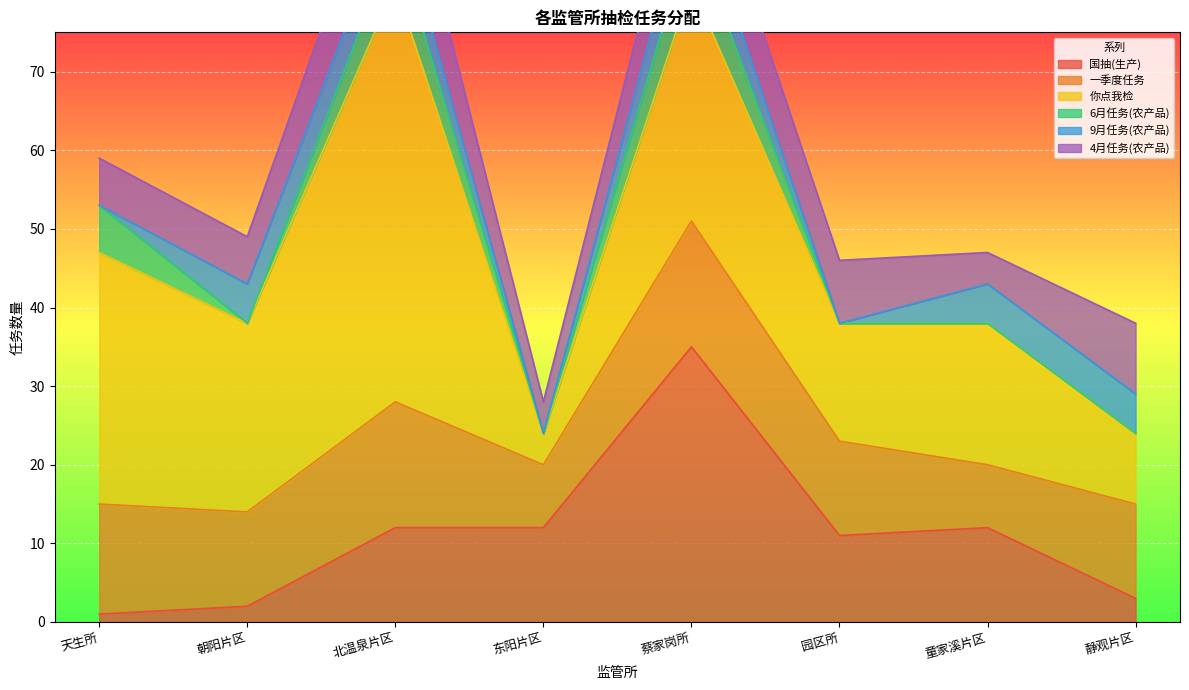

What is the total value across all series at 蔡家岗所?

102